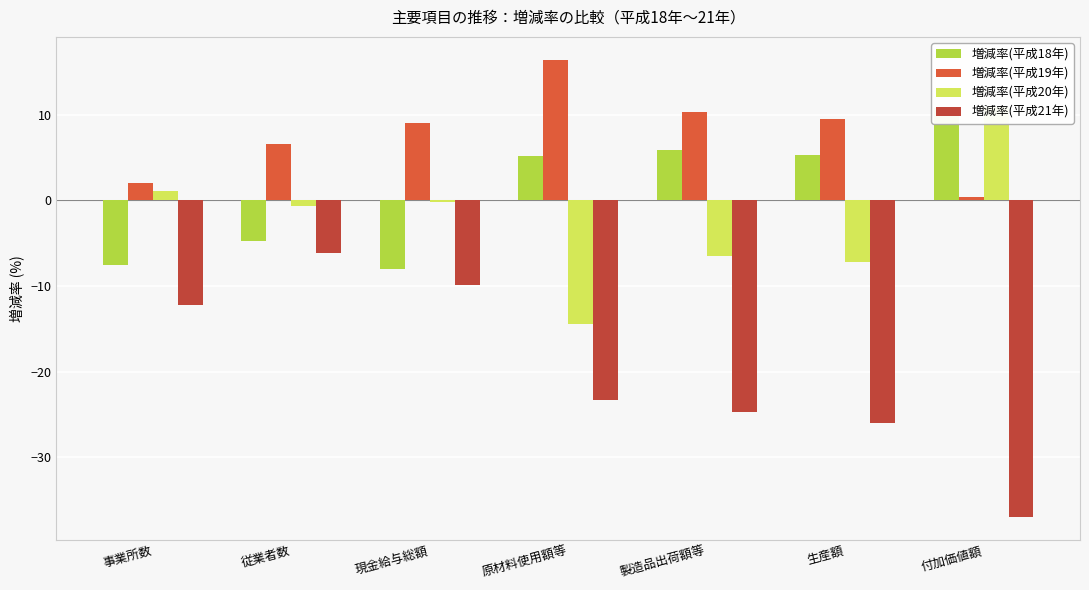

How many data points does each series have?

7